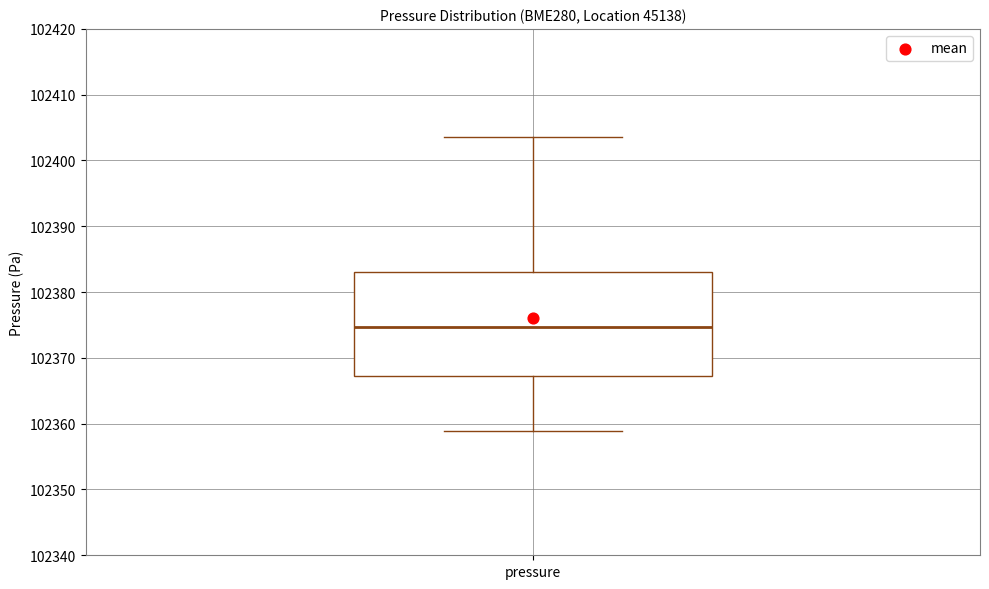

Read this box plot against the y-axis: the position of the median line, the range covered by the box, and the ends of both whiskers. The values are not printed on the chart, so give them approximately, as read against the axis.

median 102375, box 102367 to 102383, whiskers 102359 to 102404